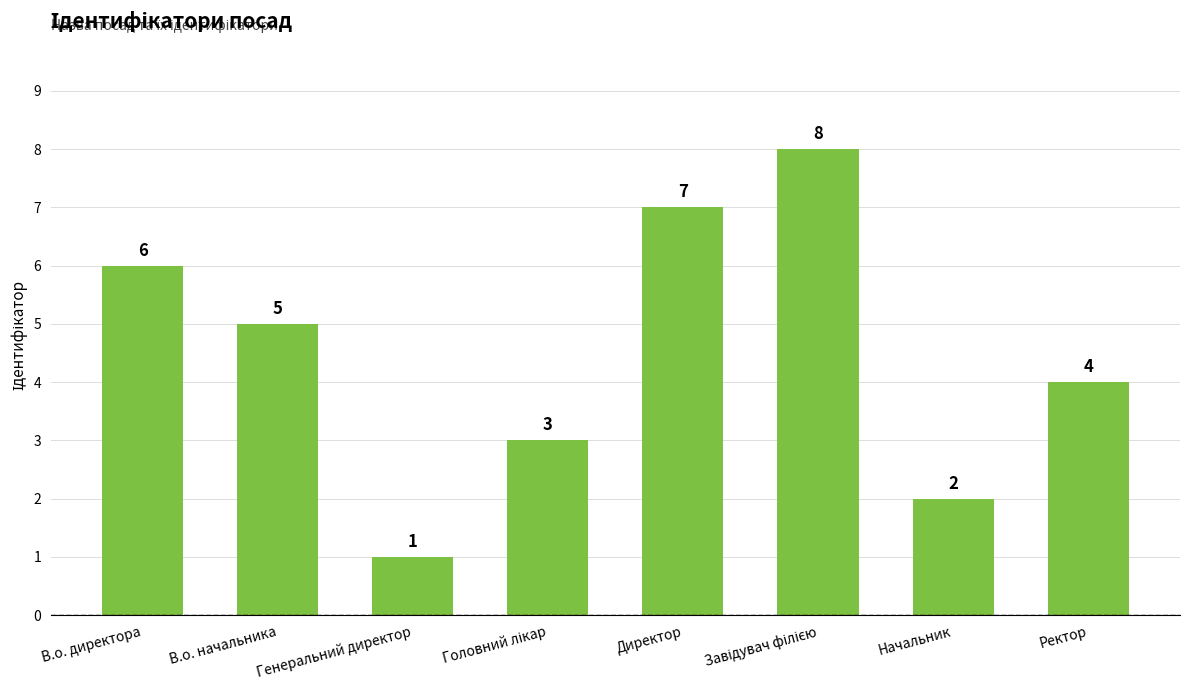

The value at Ректор is 3. True or false?

False